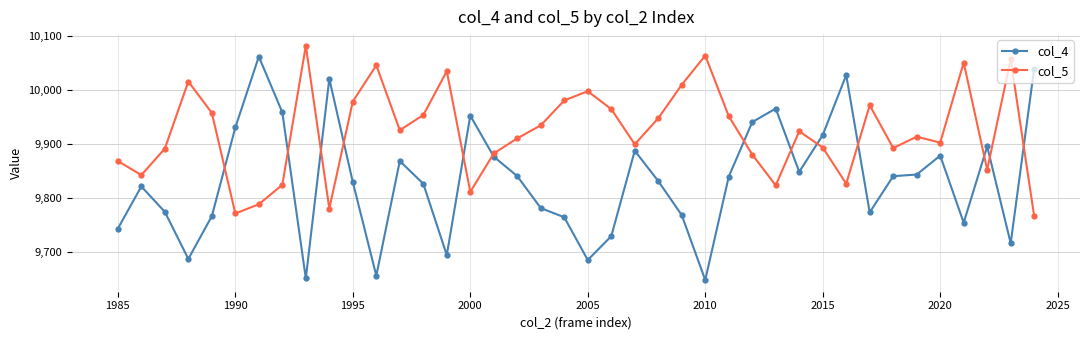

Rank the series by their maximum value, from lowest to highest.

col_4, col_5